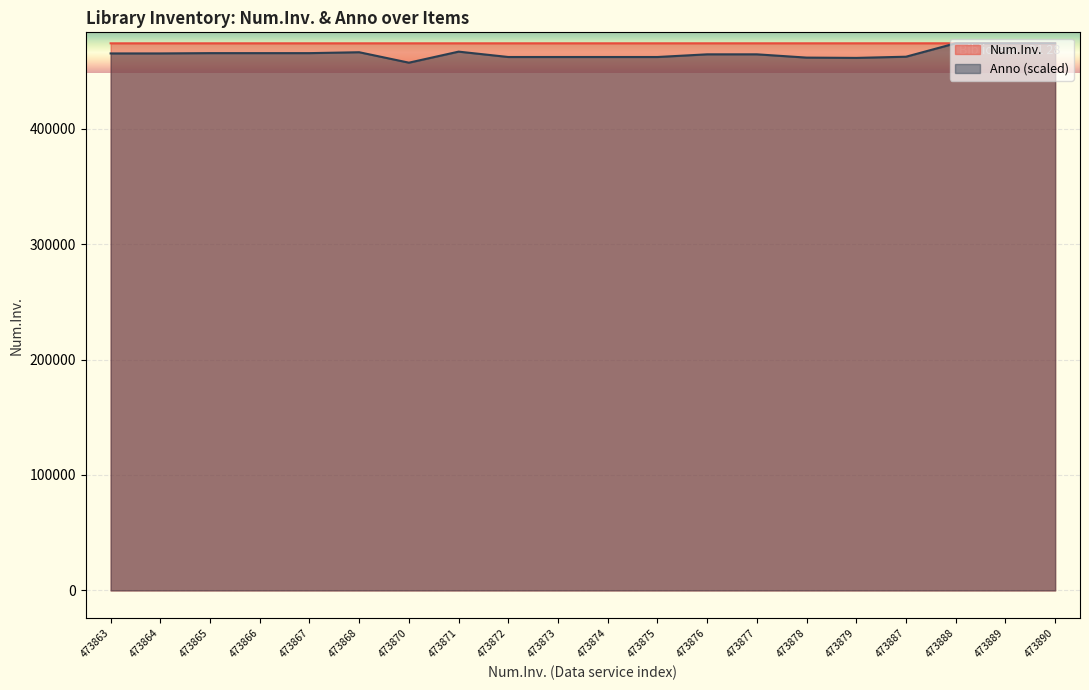

Where do Num.Inv. and Anno first cross each other?

473887 and 473888